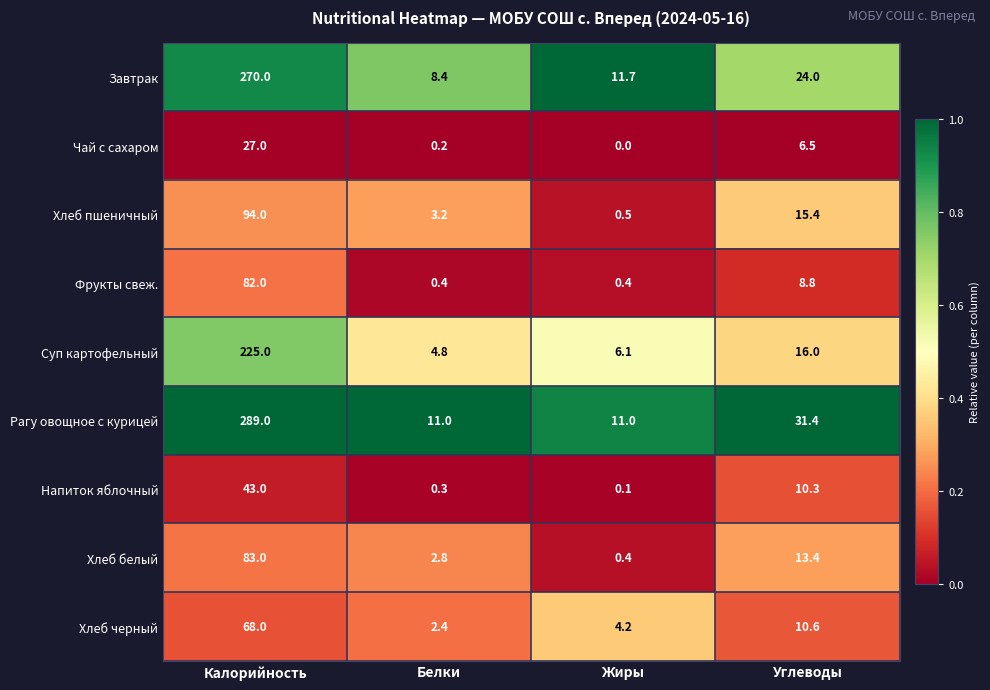

What is the difference between the maximum and second lowest values in the Напиток яблочный series?

42.7